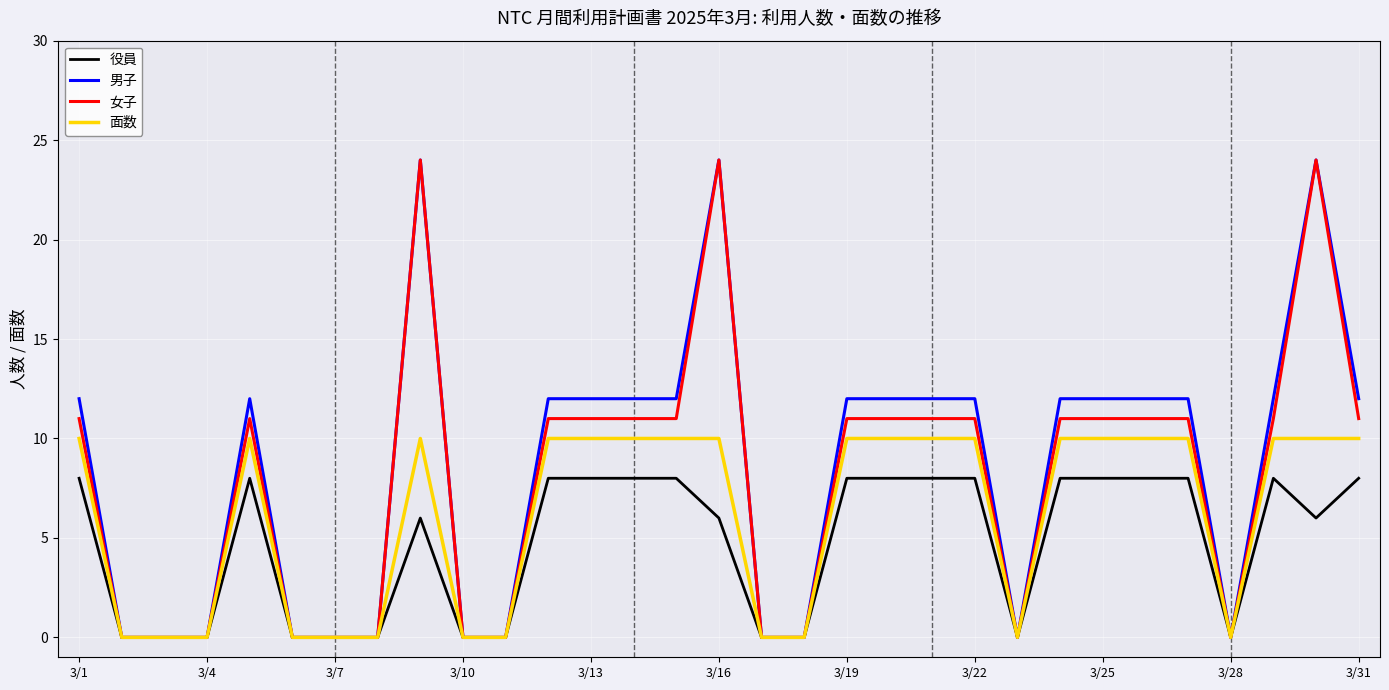

What is the highest value of the 面数 series?

10